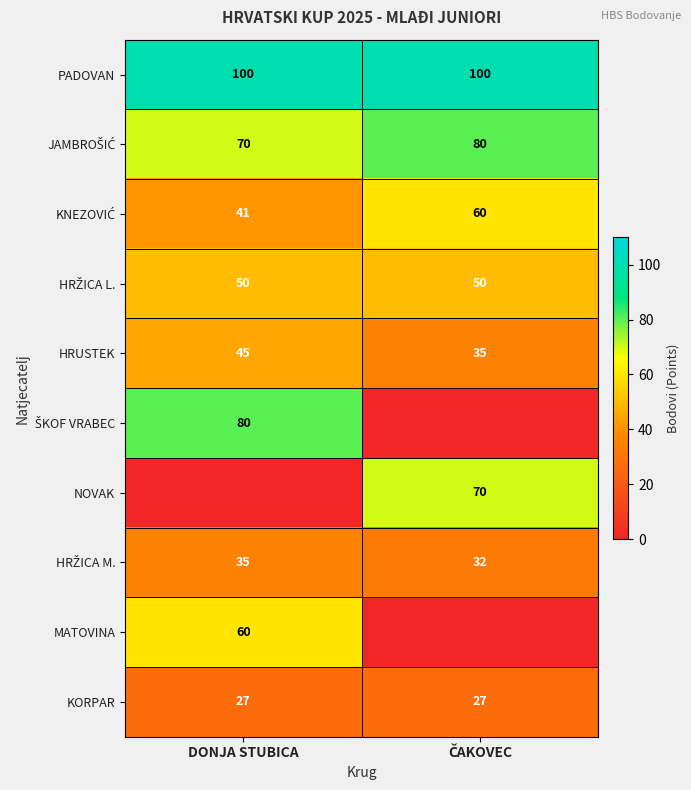

Which category has the highest value in the HRUSTEK series?

DONJA STUBICA